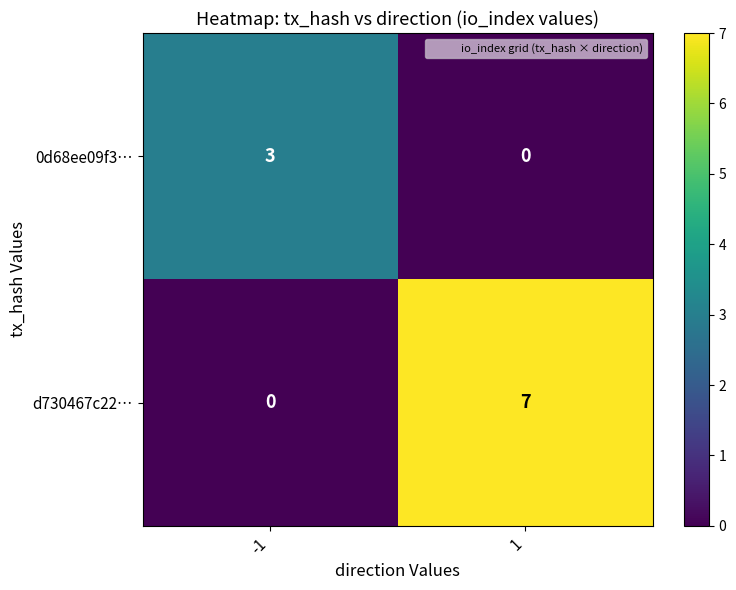

Count the number of categories in the chart.

2